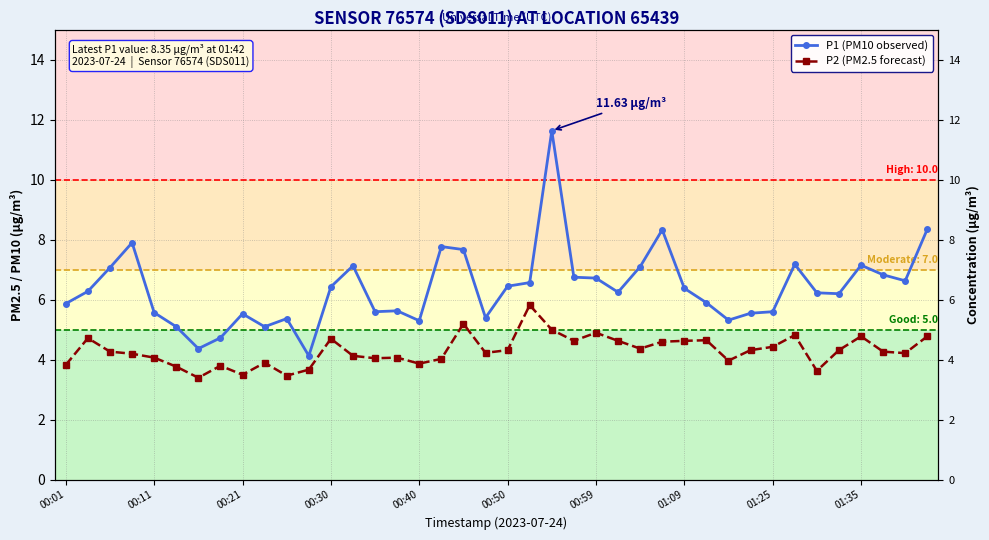

Read the P1 (PM10 observed) value at 23.

6.8